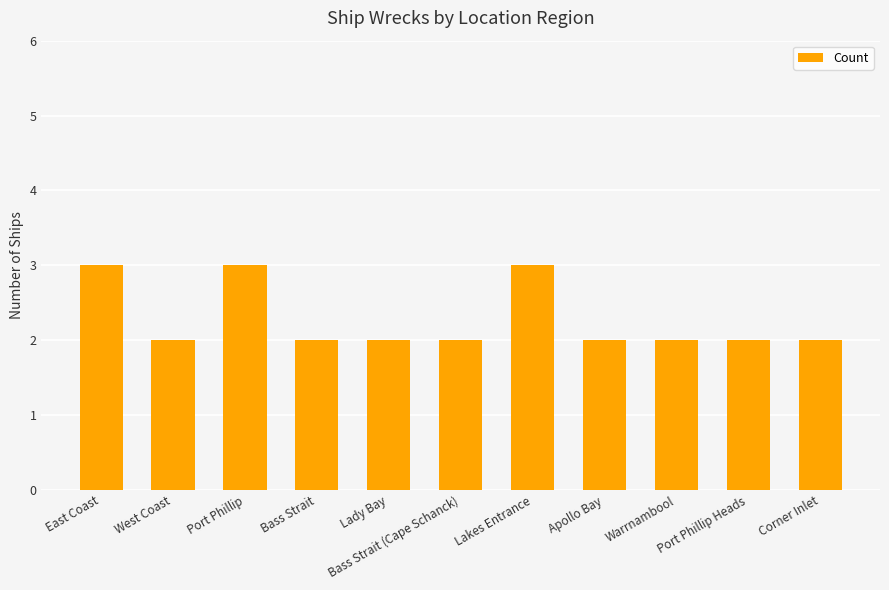

The chart shows a value of 4 at East Coast. True or false?

False